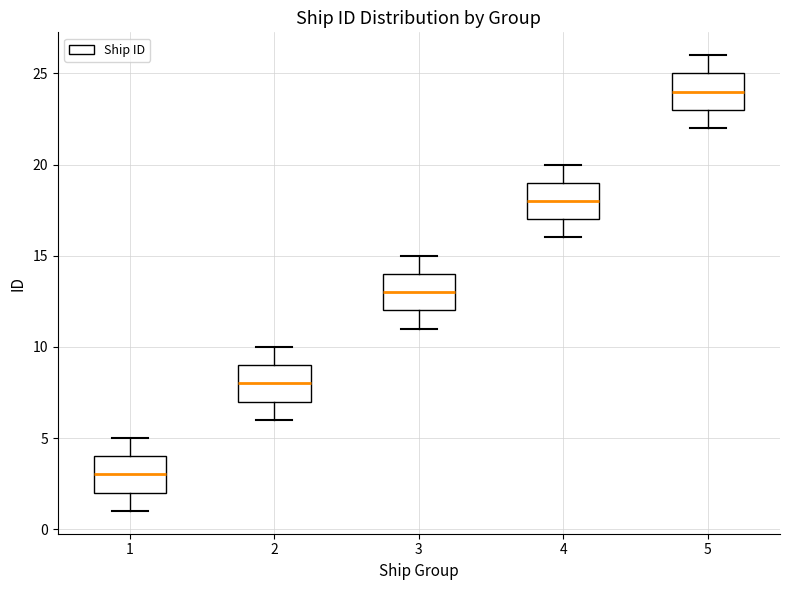

Where is the upper edge of the box at x = 2 on the y-axis? The values are not printed on the chart, so give them approximately, as read against the axis.

9